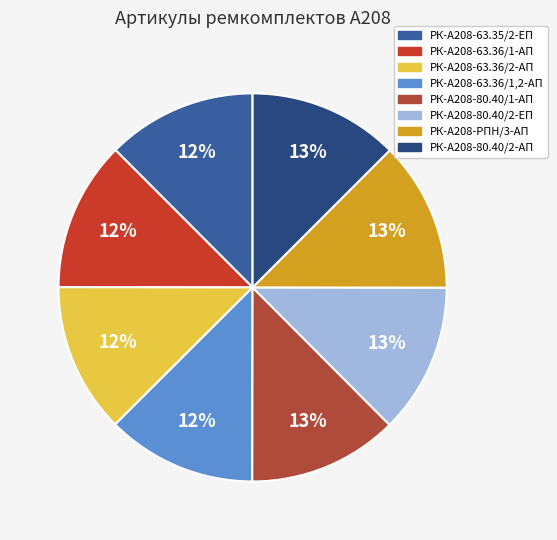

What percentage is NOT represented by РК-А208-63.35/2-ЕП?

87.5%